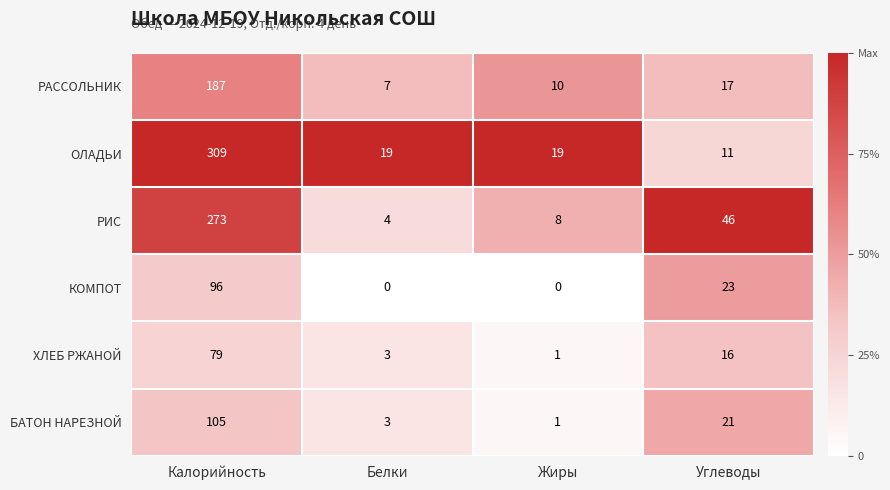

What is the maximum value for РИС?

273